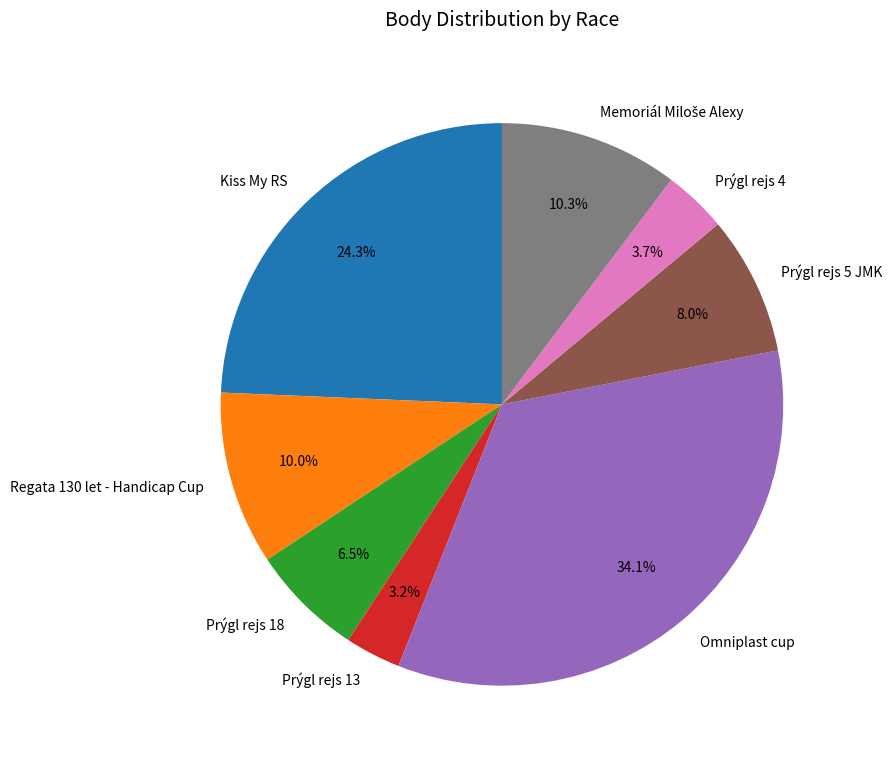

Between Omniplast cup and Prýgl rejs 5 JMK, which is larger?

Omniplast cup